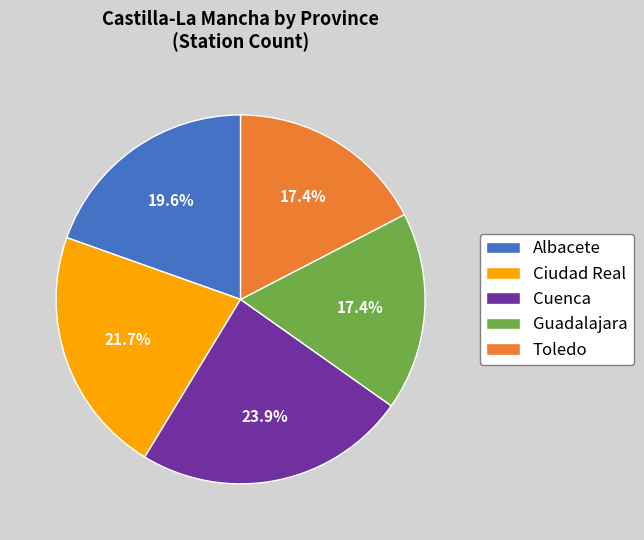

What percentage is NOT represented by Cuenca?

76.1%